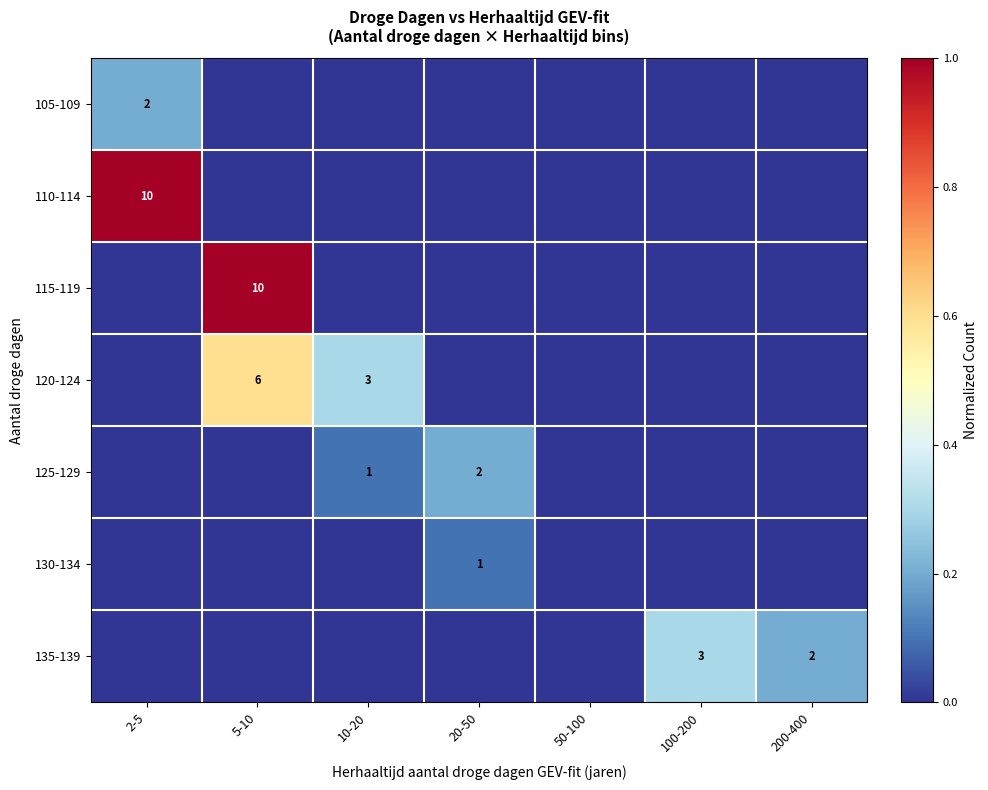

Is it true that 110-114 equals 10 at 2-5?

True